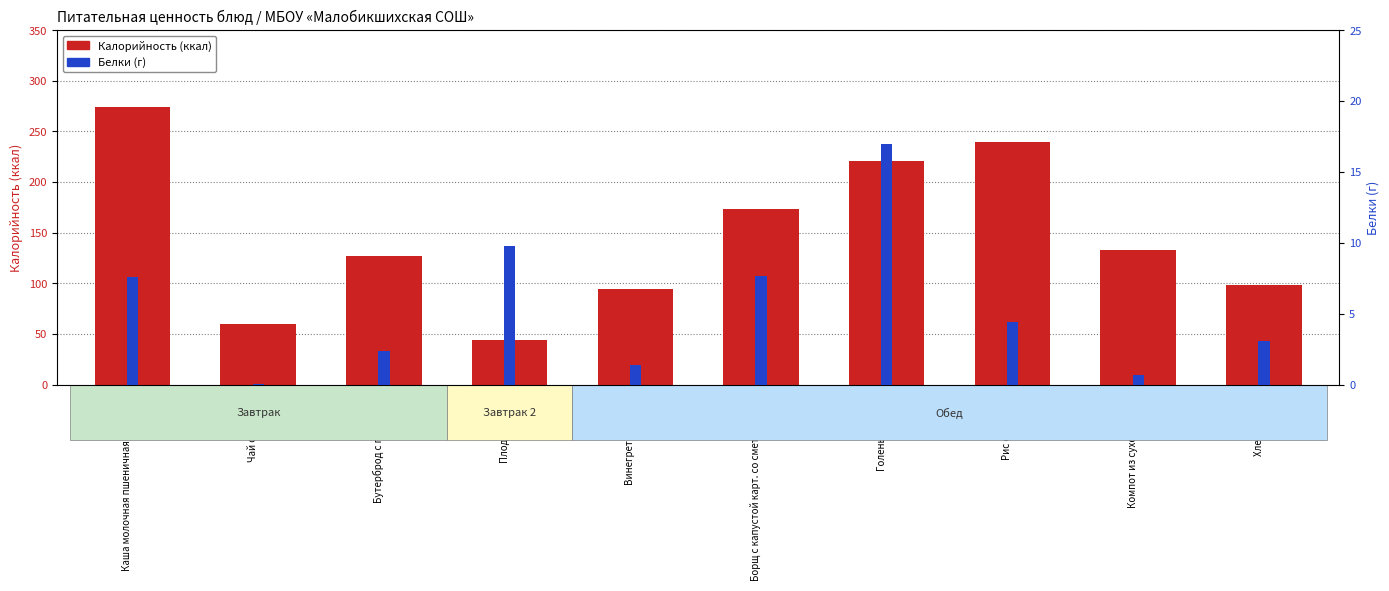

Which series has the largest range (max minus min)?

Калорийность